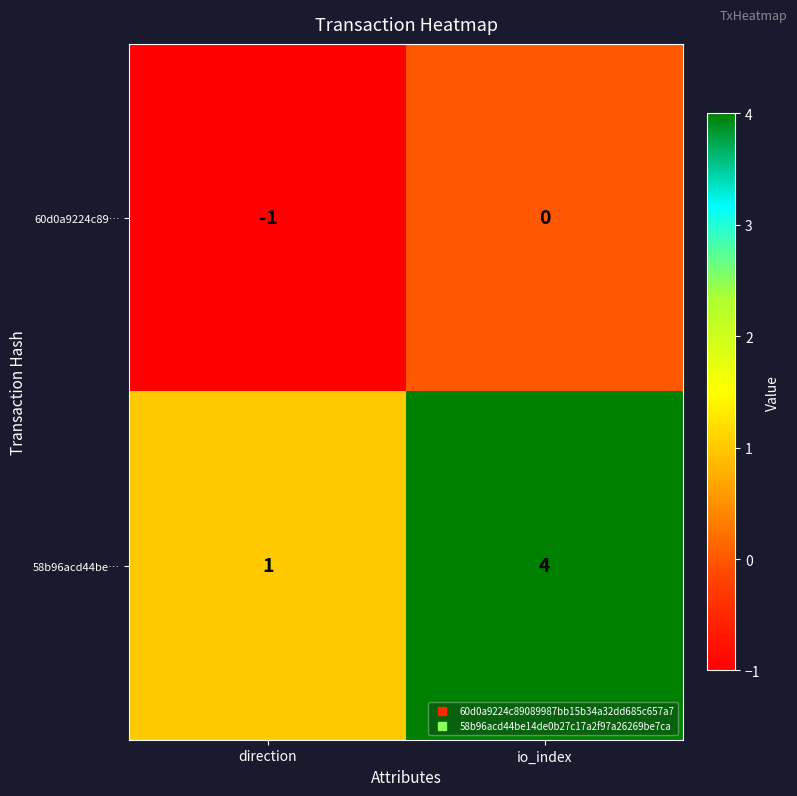

Rank the series by their maximum value, from highest to lowest.

58b96acd44be…, 60d0a9224c89…